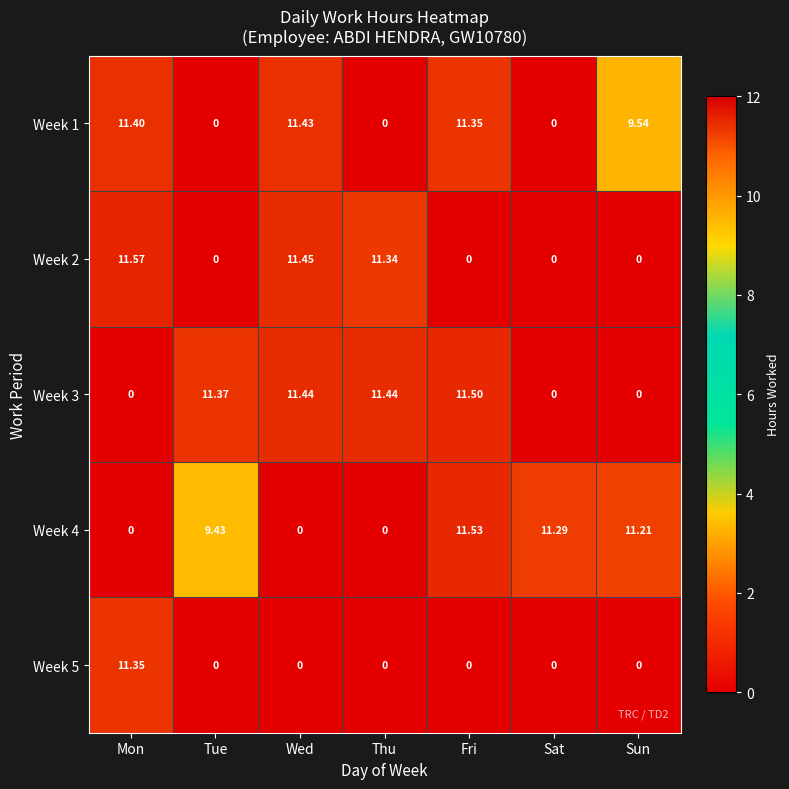

What is the total value across all series at Wed?

34.3